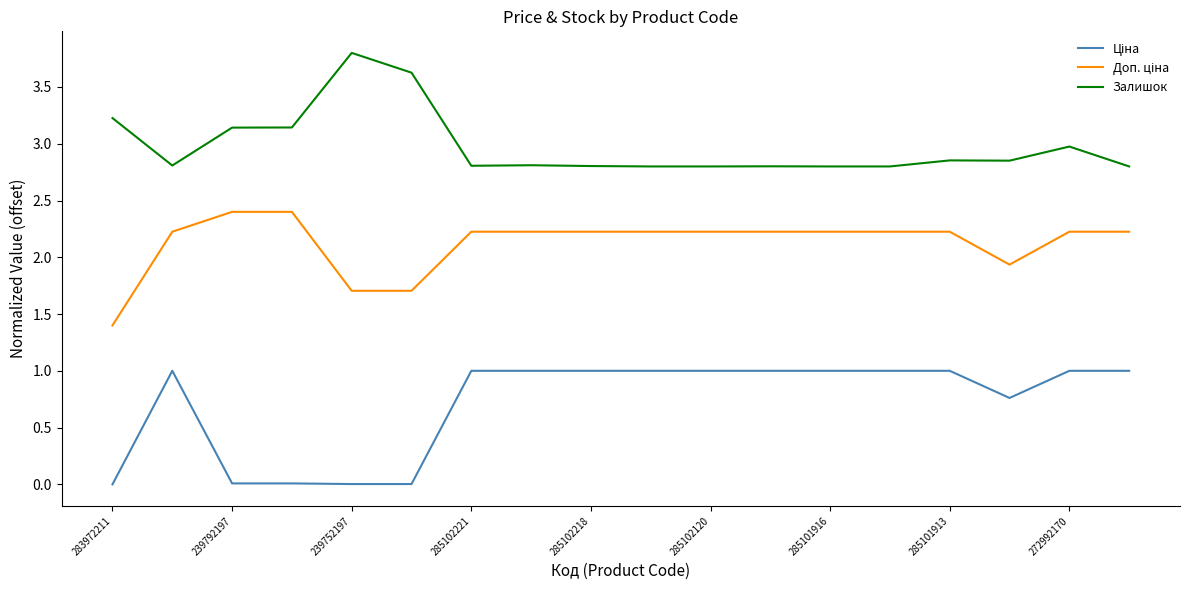

What is the greatest value displayed?

3.8